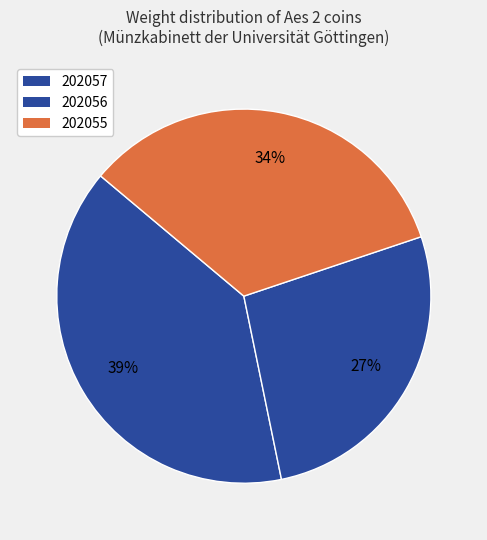

To the nearest percent, what percentage of the pie is 202057?

39%